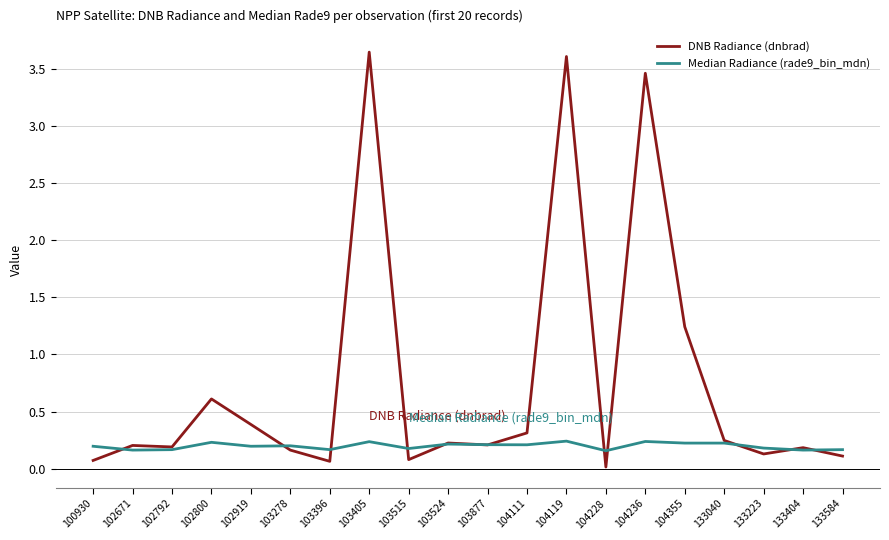

Rank the series by their maximum value, from lowest to highest.

Median Radiance (rade9_bin_mdn), DNB Radiance (dnbrad)